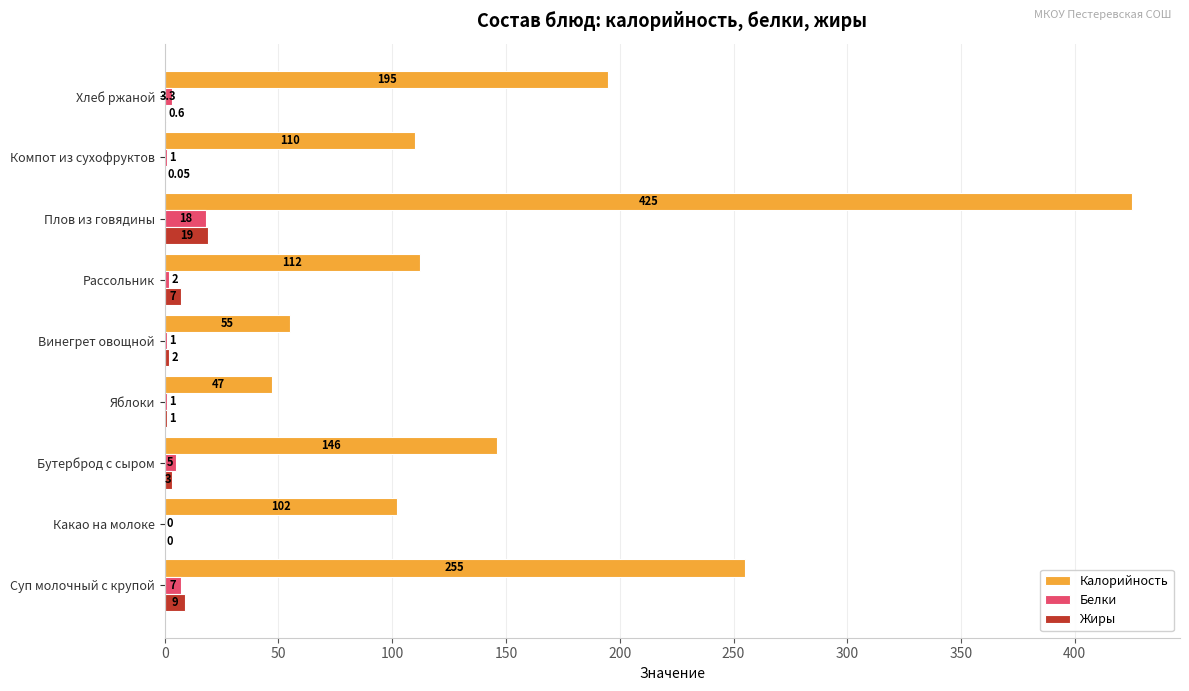

Where is Калорийность nearest to the value 236?

Суп молочный с крупой